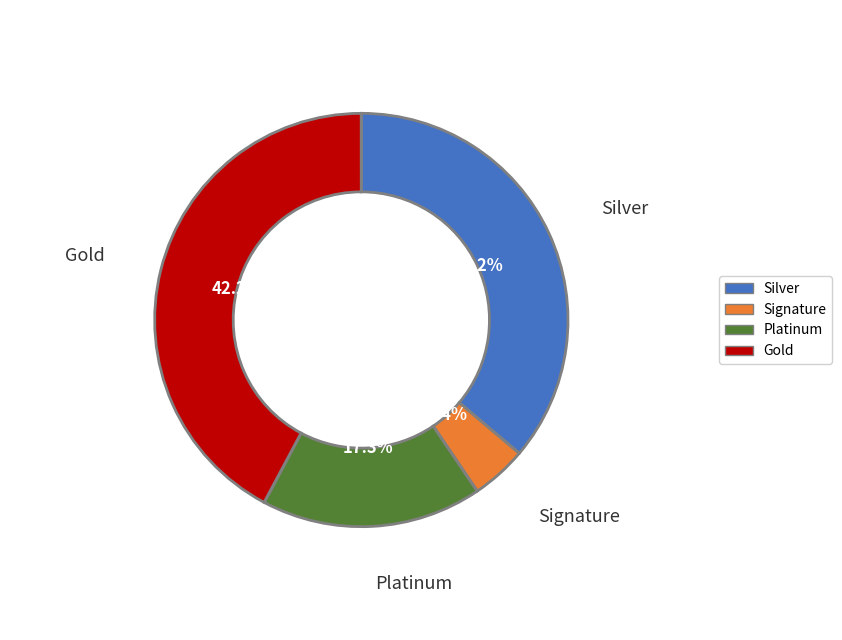

Is it true that Макаронные изделия отварные с маслом is 1% of the pie?

False